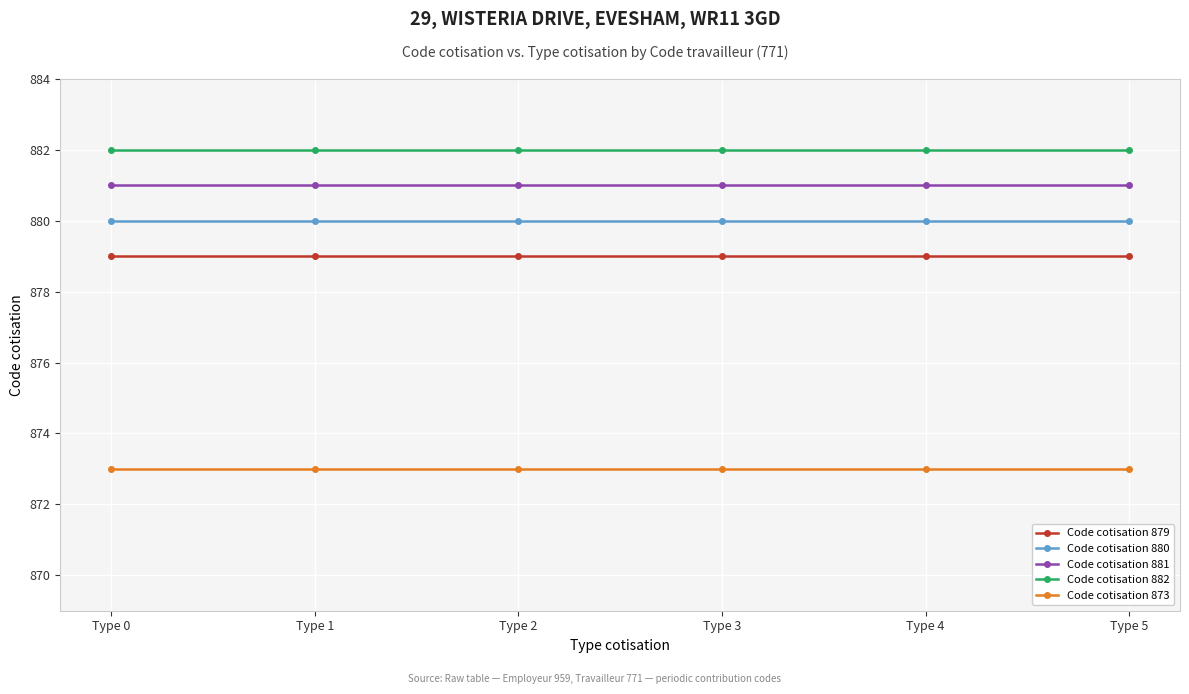

True or false: Code cotisation 881 and Code cotisation 879 intersect in this chart.

False